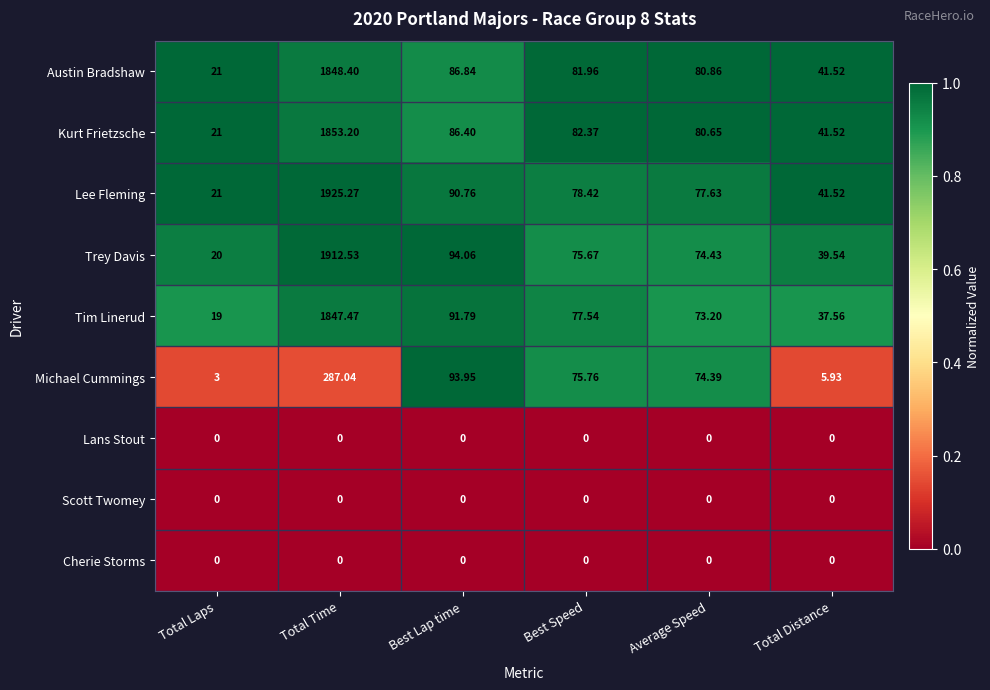

At which label does Lee Fleming first exceed 78?

Total Time